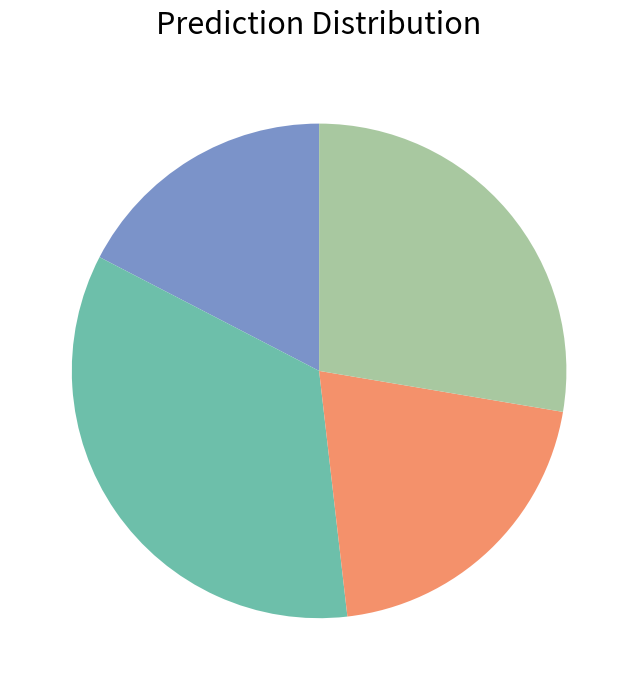

Does any single category account for the majority?

No